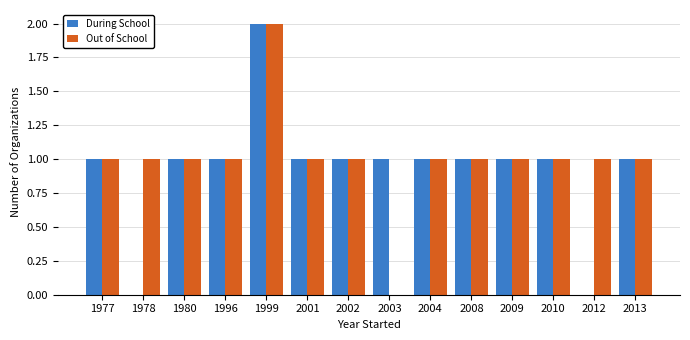

Which label corresponds to the largest value in the chart?

1999